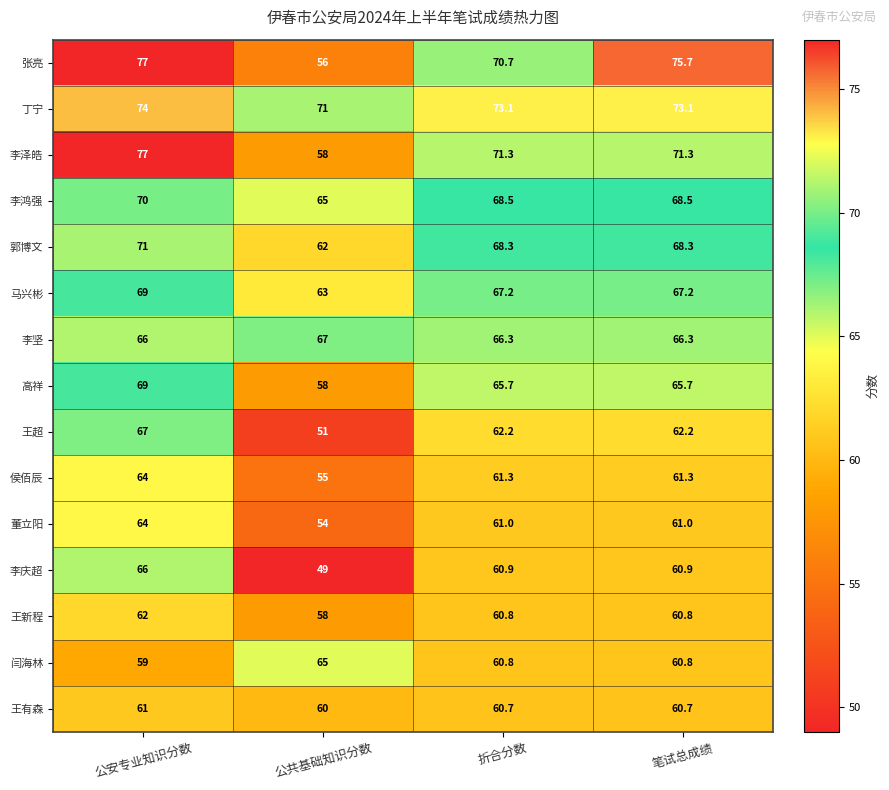

What is the total value across all series at 折合分数?

978.8